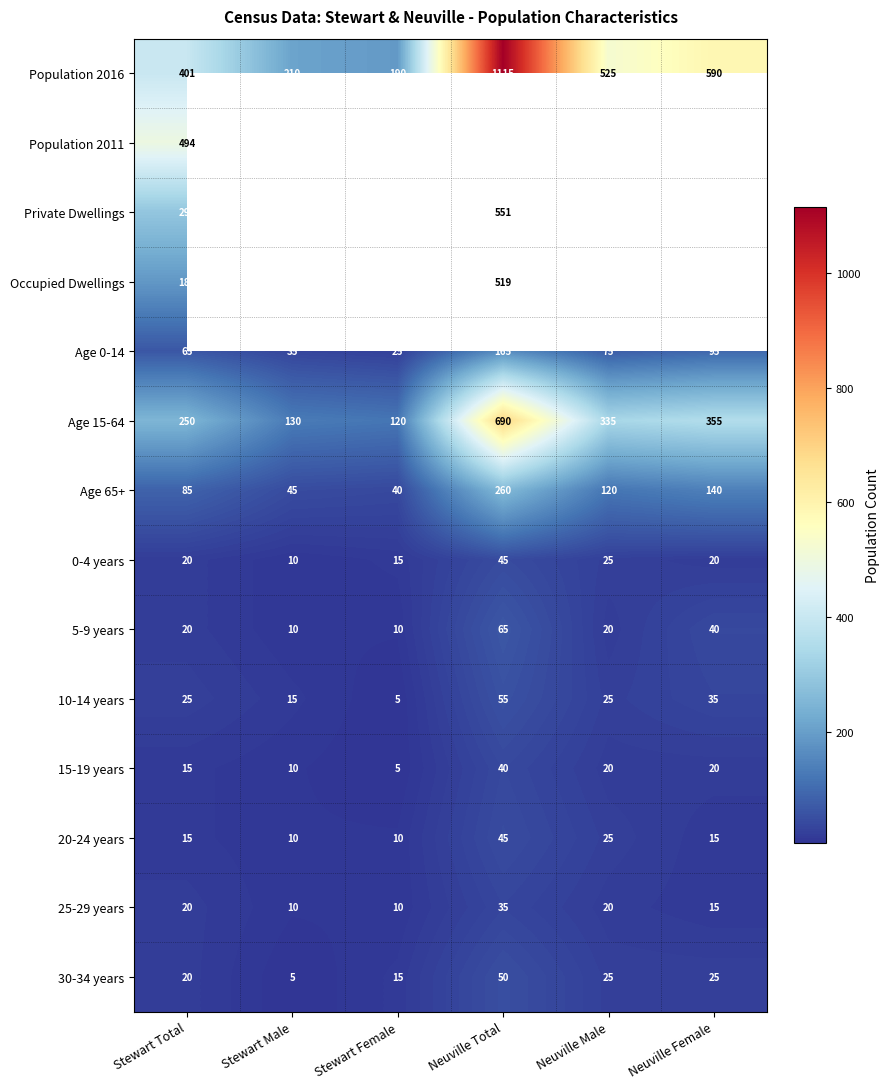

True or false: Population 2016 has a value of 357 at Neuville Male.

False